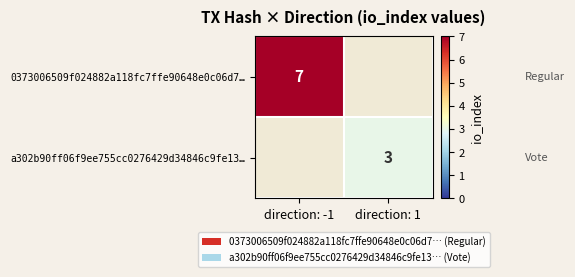

At which category does the chart reach its minimum across all series?

direction: 1